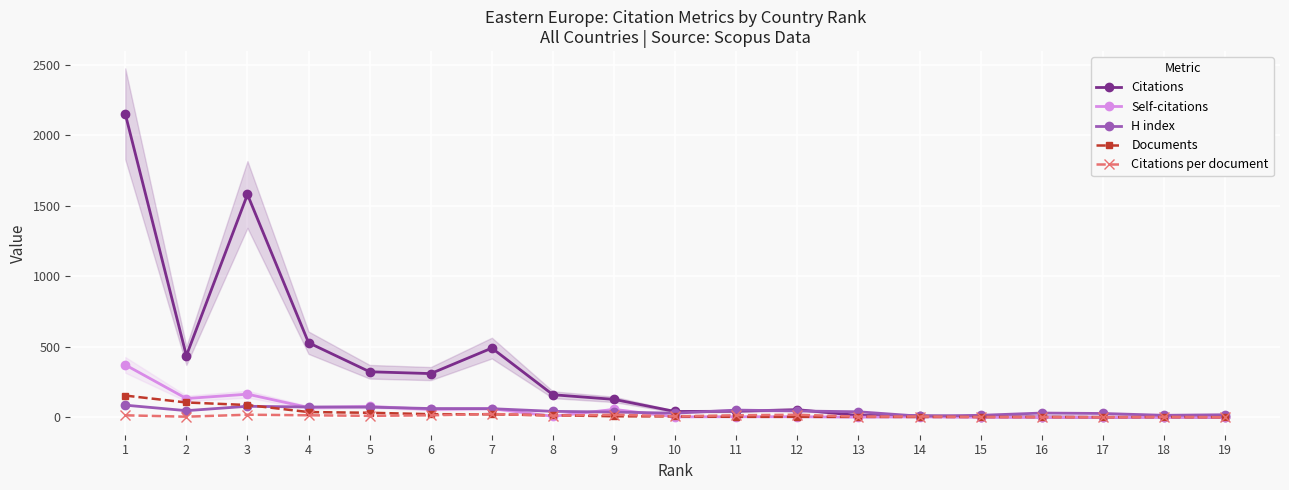

Reading right to left, list all the values displayed in this chart.

Citations: 19=0.0	18=3.0	17=0.0	16=2.0	15=4.0	14=11.0	13=13.0	12=54.0	11=43.0	10=41.0	9=127.0	8=160.0	7=491.0	6=310.0	5=323.0	4=529.0	3=1581.0	2=437.0	1=2153.0
Self-citations: 19=0.0	18=0.0	17=0.0	16=0.0	15=0.0	14=3.0	13=1.0	12=4.0	11=4.0	10=3.0	9=56.0	8=7.0	7=62.0	6=56.0	5=77.0	4=69.0	3=164.0	2=133.0	1=372.0
H index: 19=18.0	18=14.0	17=27.0	16=30.0	15=14.0	14=8.0	13=39.0	12=45.0	11=51.0	10=29.0	9=37.0	8=42.0	7=61.0	6=62.0	5=72.0	4=73.0	3=78.0	2=47.0	1=86.0
Documents: 19=1.0	18=1.0	17=1.0	16=2.0	15=2.0	14=2.0	13=3.0	12=3.0	11=3.0	10=6.0	9=7.0	8=14.0	7=21.0	6=22.0	5=32.0	4=37.0	3=87.0	2=105.0	1=154.0
Citations per document: 19=0.0	18=3.0	17=0.0	16=1.0	15=2.0	14=5.5	13=4.3	12=18.0	11=14.3	10=6.8	9=18.1	8=11.4	7=23.4	6=14.1	5=10.1	4=14.3	3=18.2	2=4.2	1=14.0